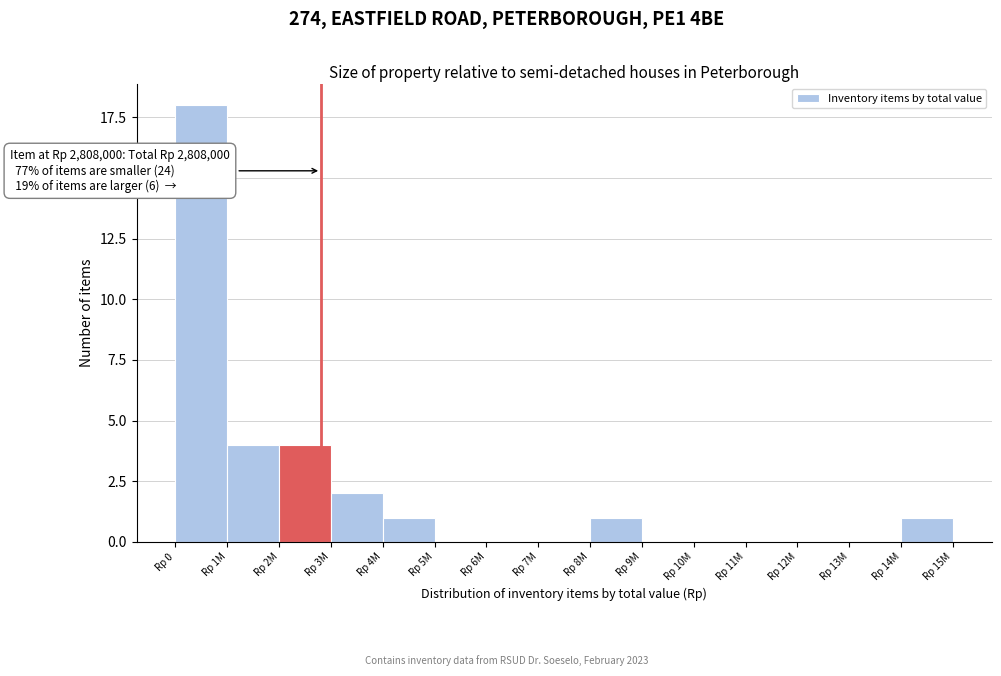

Reading left to right, extract all data points from this chart.

Rp 0=18	Rp 1M=4	Rp 2M=4	Rp 3M=2	Rp 4M=1	Rp 5M=0	Rp 6M=0	Rp 7M=0	Rp 8M=1	Rp 9M=0	Rp 10M=0	Rp 11M=0	Rp 12M=0	Rp 13M=0	Rp 14M=1